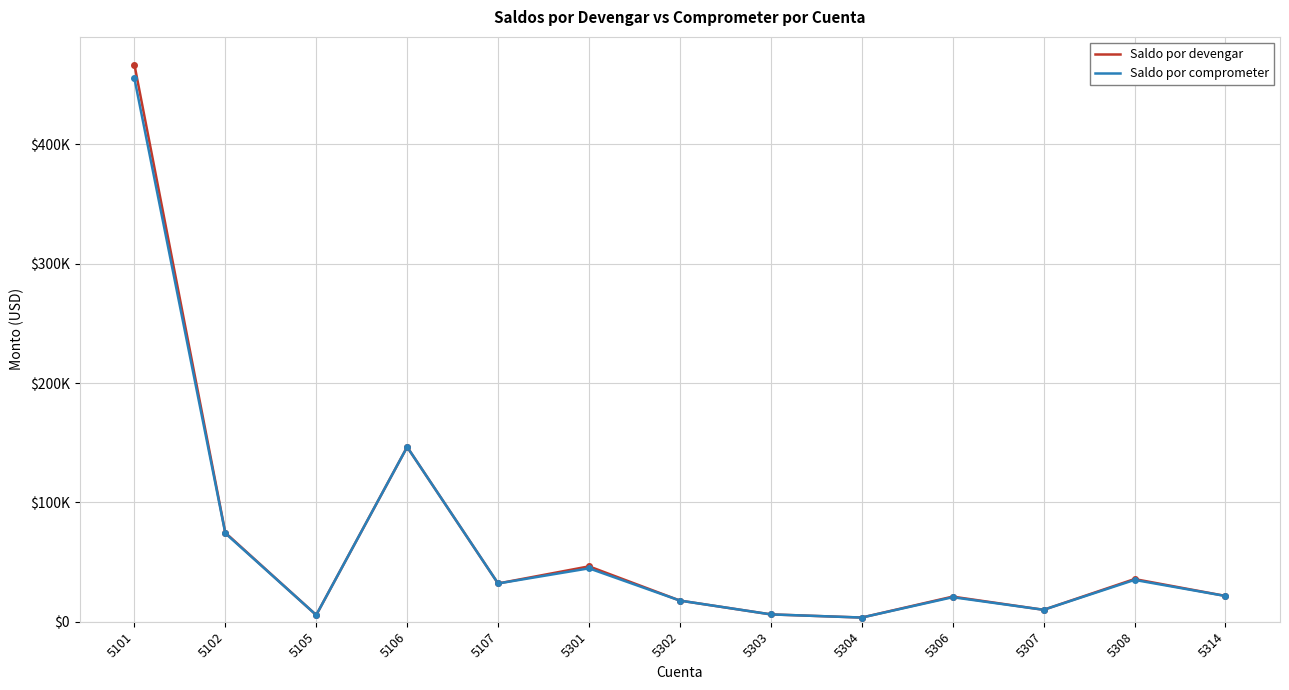

At how many categories does at least one series exceed 392778?

1